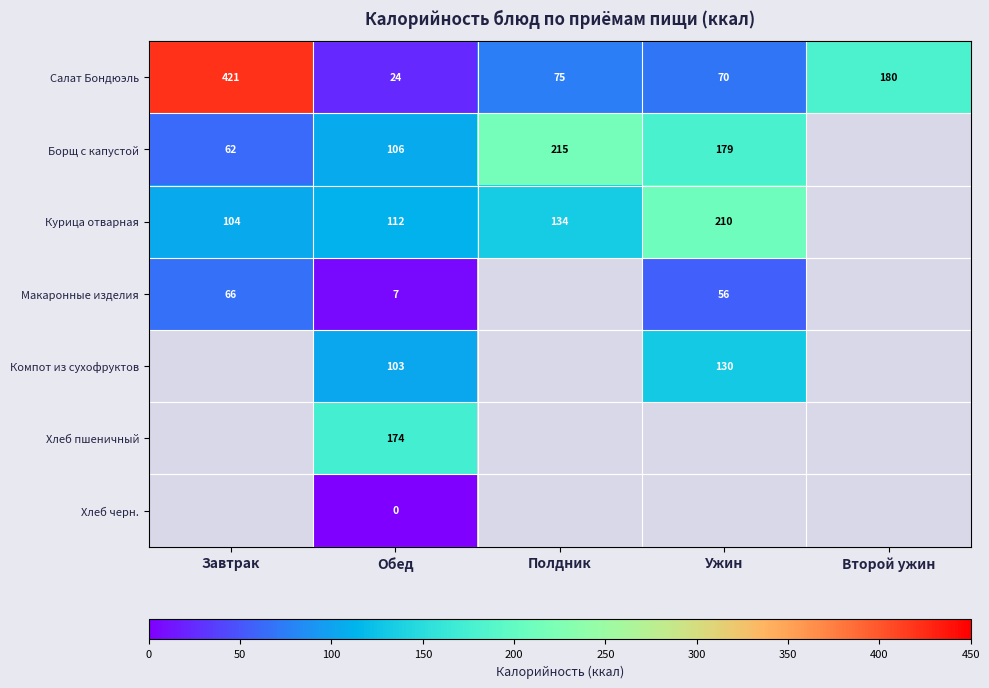

What is the spread (max minus min) of values at Обед?

174